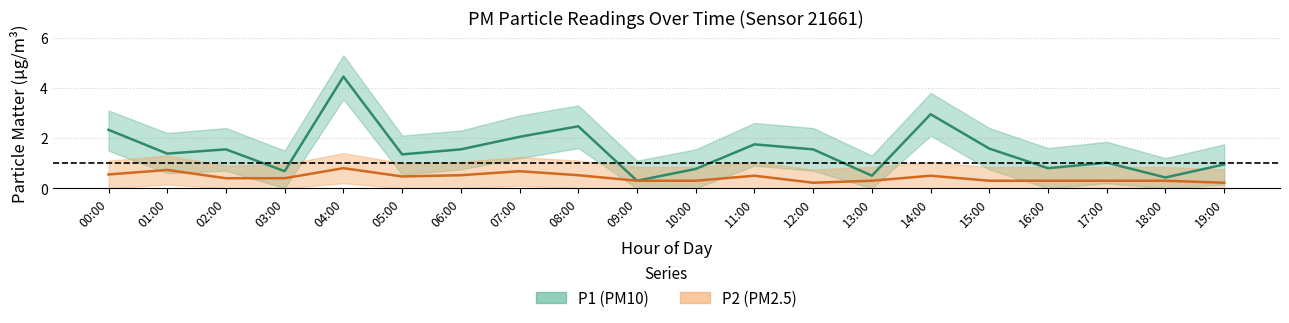

At which category does P2 (PM2.5) reach its first local peak?

01:00